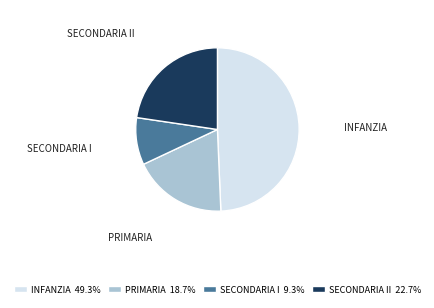

Combined, do PRIMARIA and SECONDARIA II account for over 50%?

No